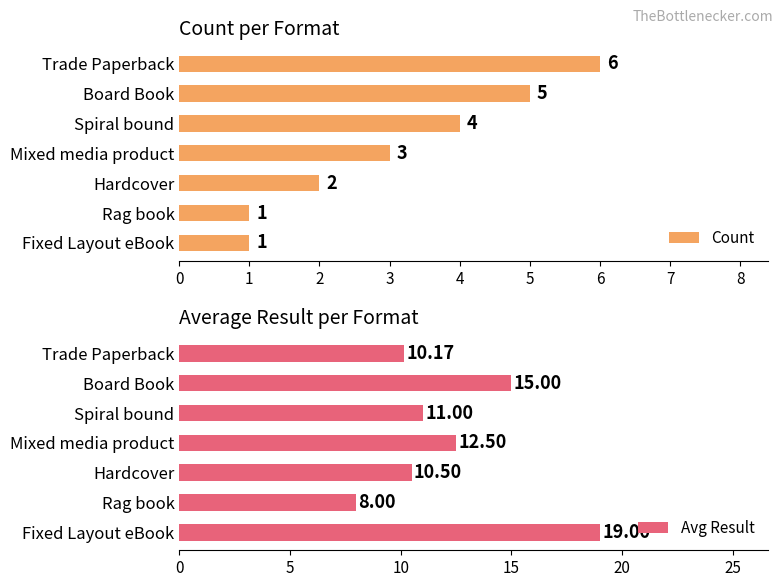

At which label is Avg Result closest to 13?

Mixed media product